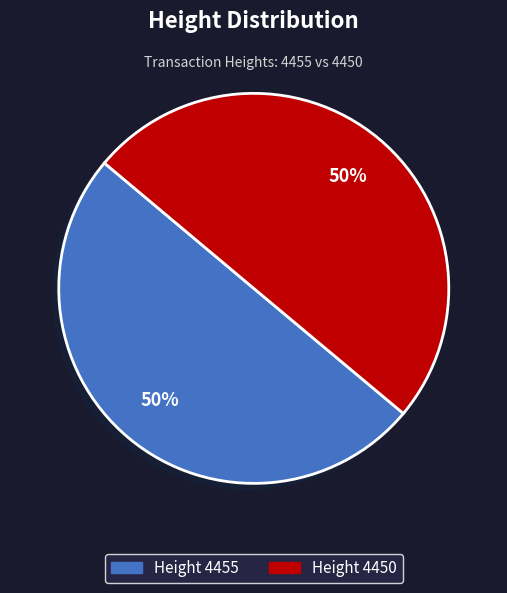

How many segments does this pie chart have?

2